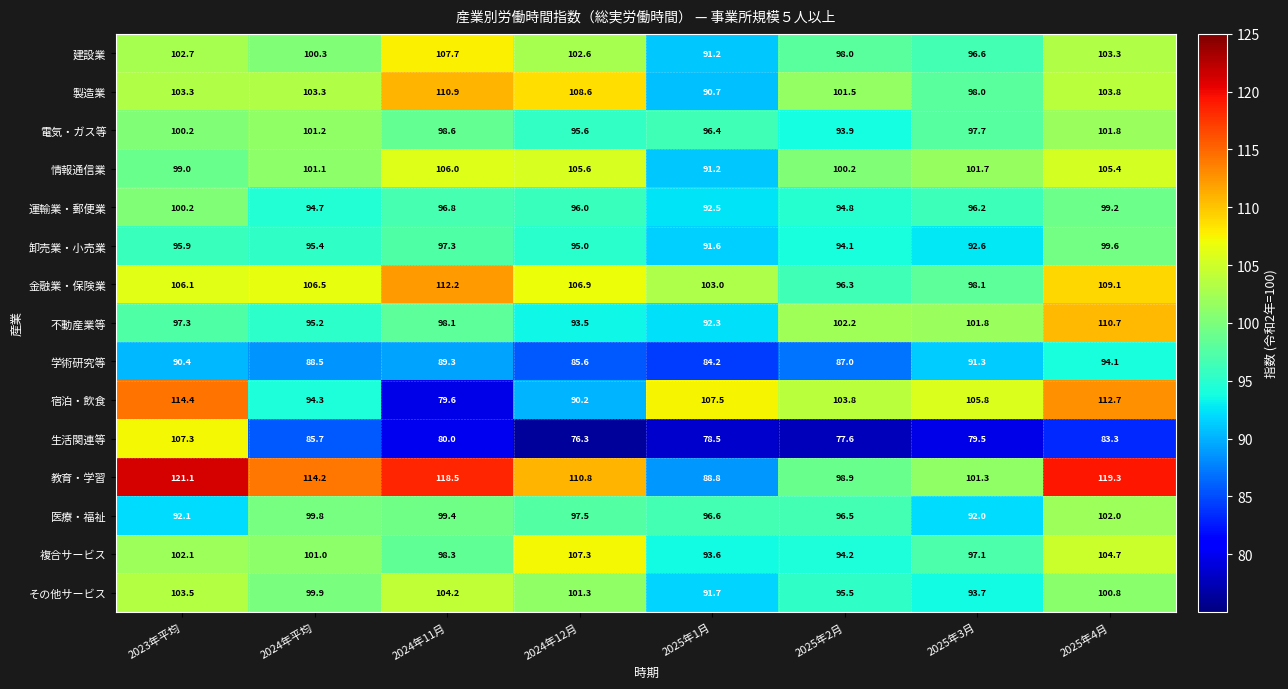

Count the number of categories in the chart.

8